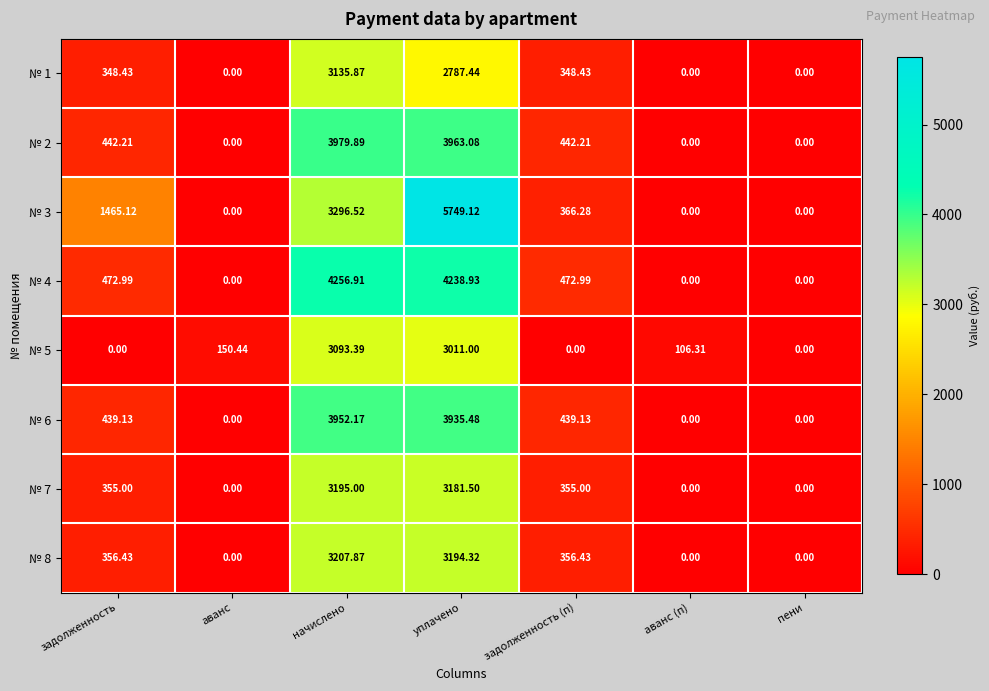

Is the value of № 4 at задолженность (п) greater than the value of № 5 at уплачено?

No